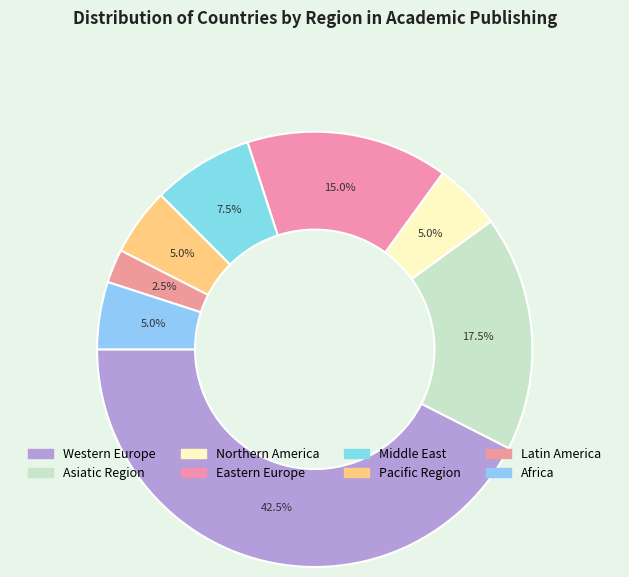

To the nearest percent, what is the difference between the largest and smallest slice percentages?

40%